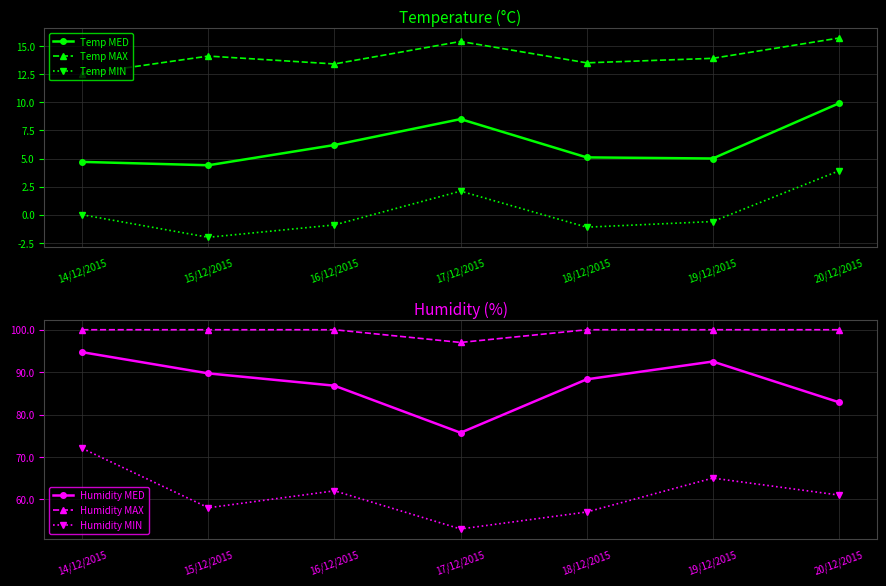

True or false: Humidity MAX and Temp MIN intersect in this chart.

False